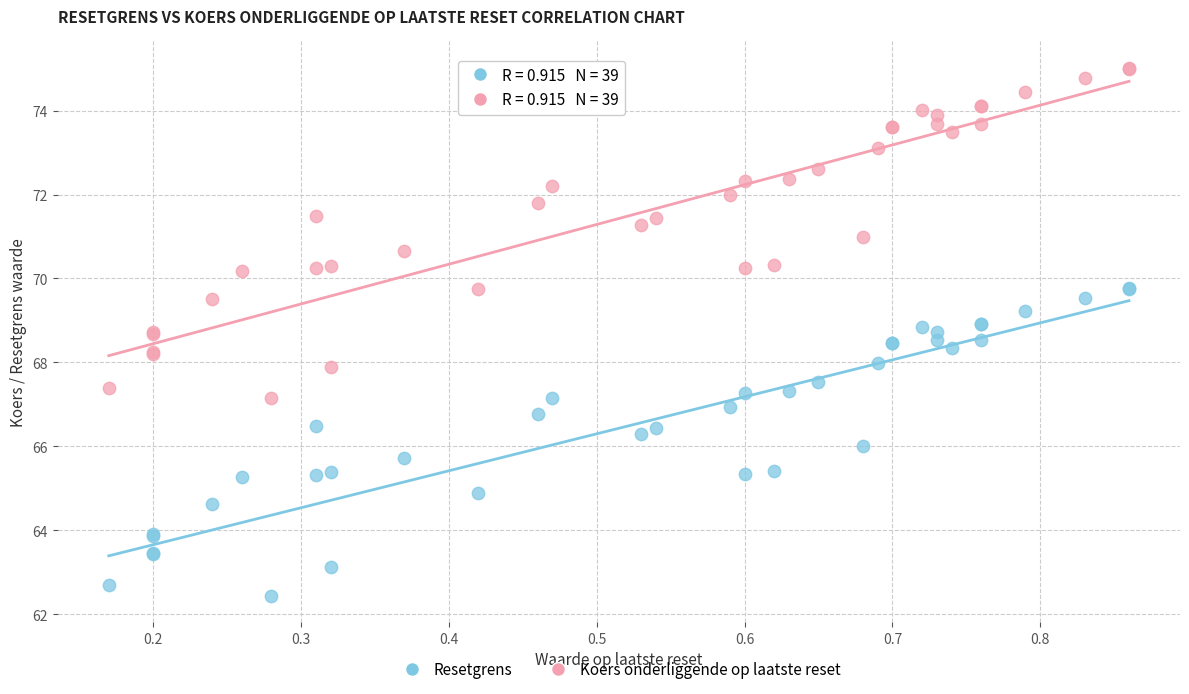

Which series contains the highest Y value?

Koers onderliggende op laatste reset